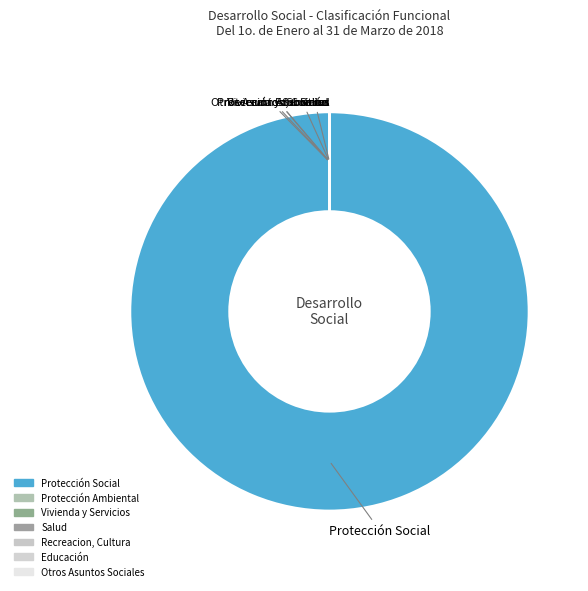

What is the majority slice?

Protección Social